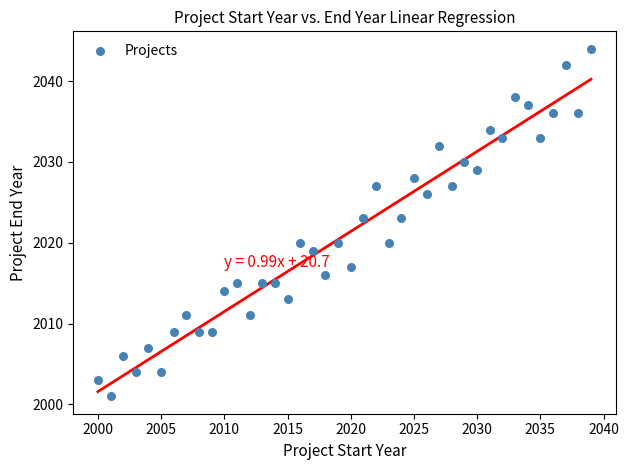

What is the range of Y values (max minus min)?

43